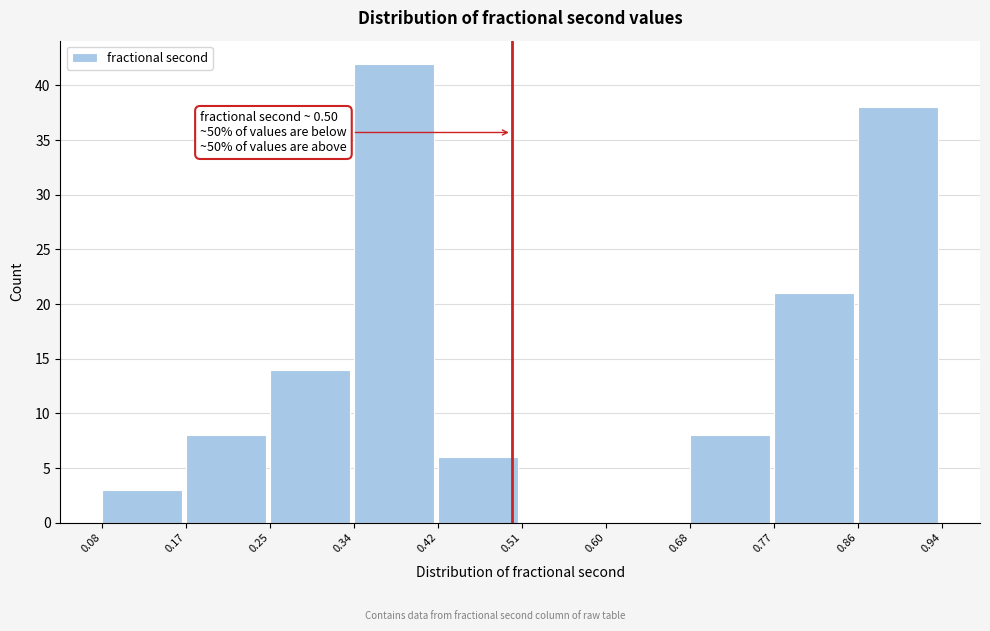

Over which range of the x-axis is the bar tallest?

0.34 to 0.42